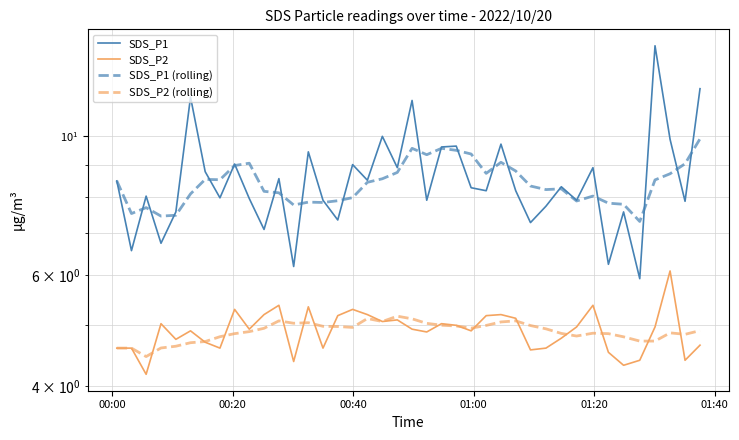

True or false: SDS_P1 (rolling) and SDS_P2 (rolling) cross at least once.

False